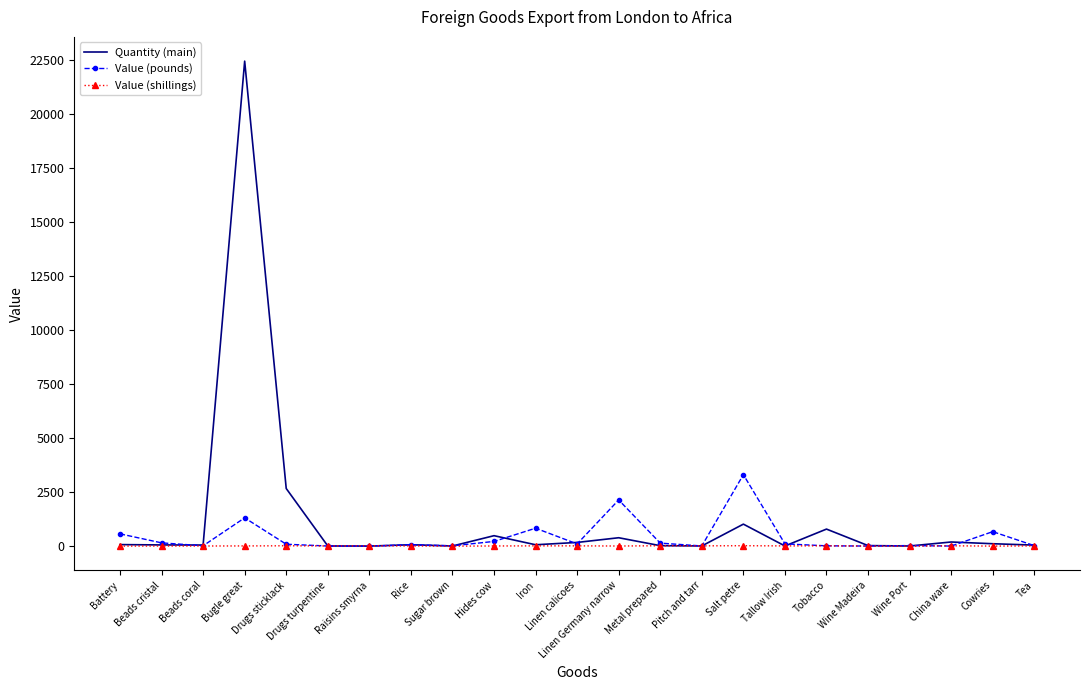

The Value (shillings) series shows 3.0 at Wine Madeira. True or false?

True